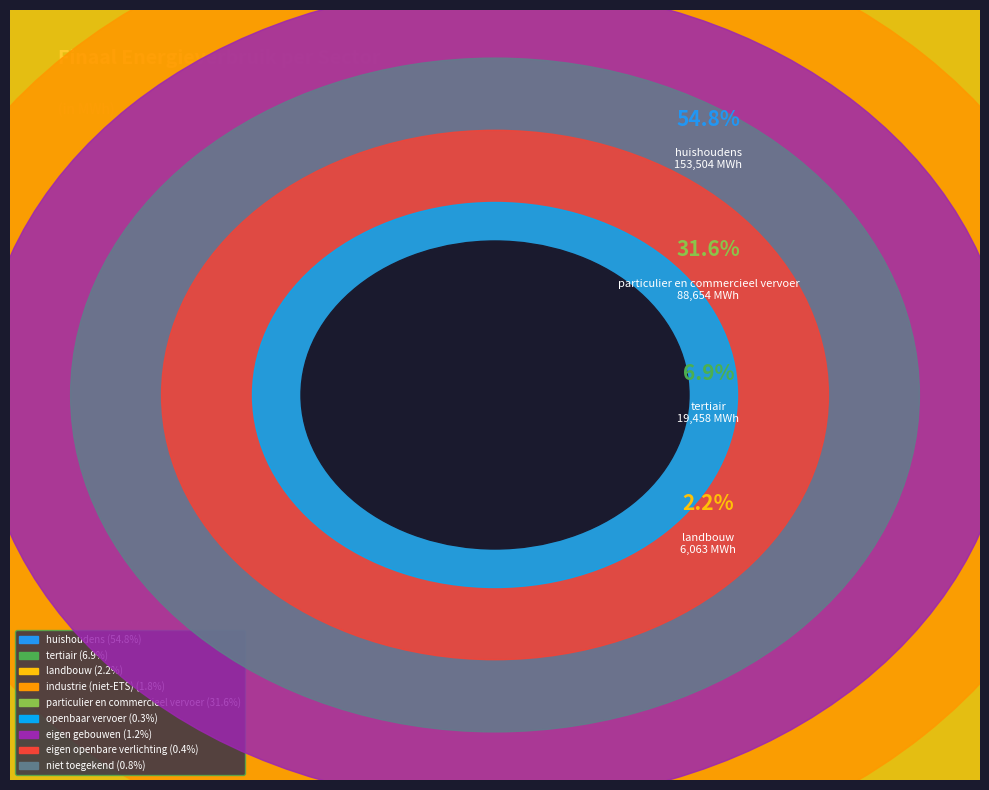

Is it true that eigen openbare verlichting is 0% of the pie?

True